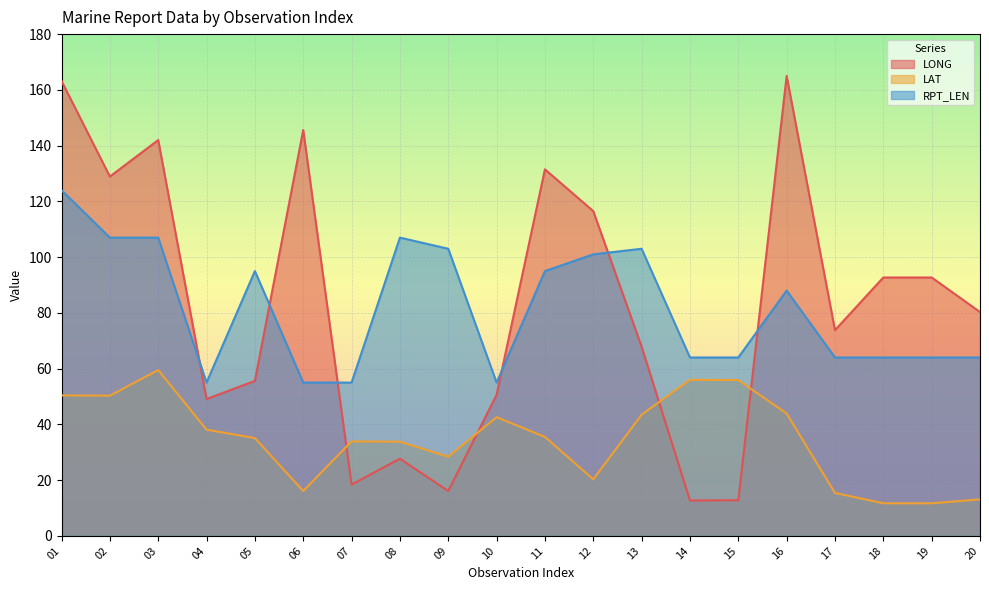

At which label does RPT_LEN reach its minimum?

04